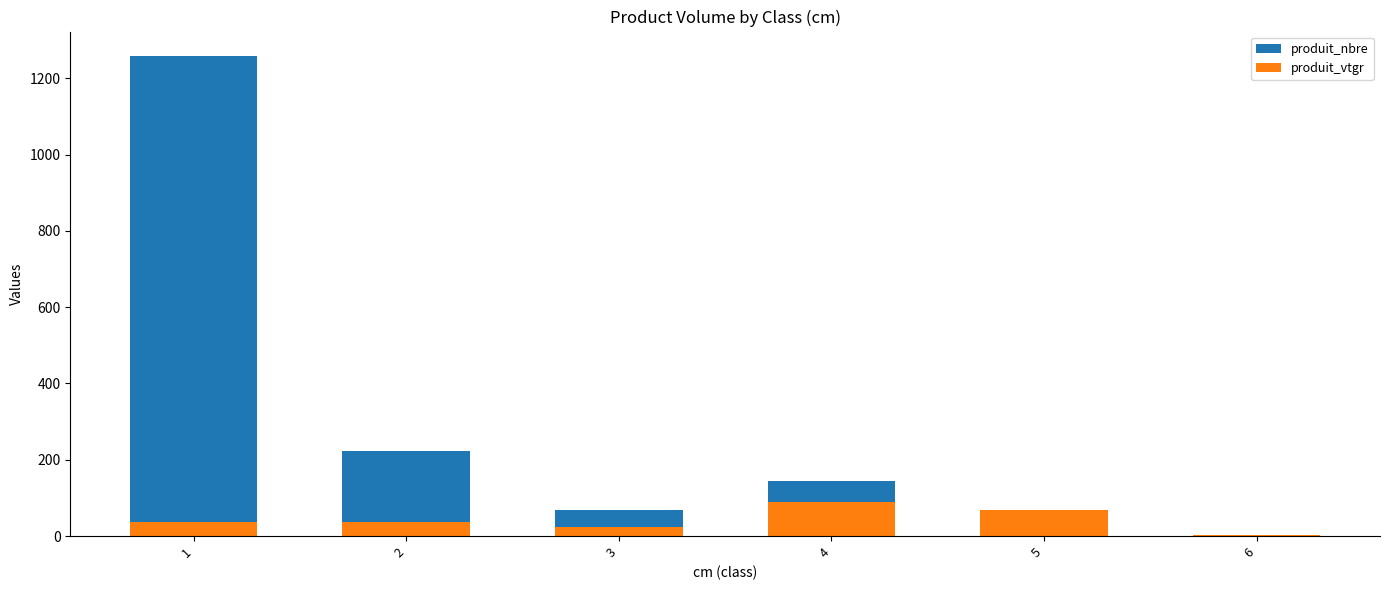

How many series are shown in this chart?

2